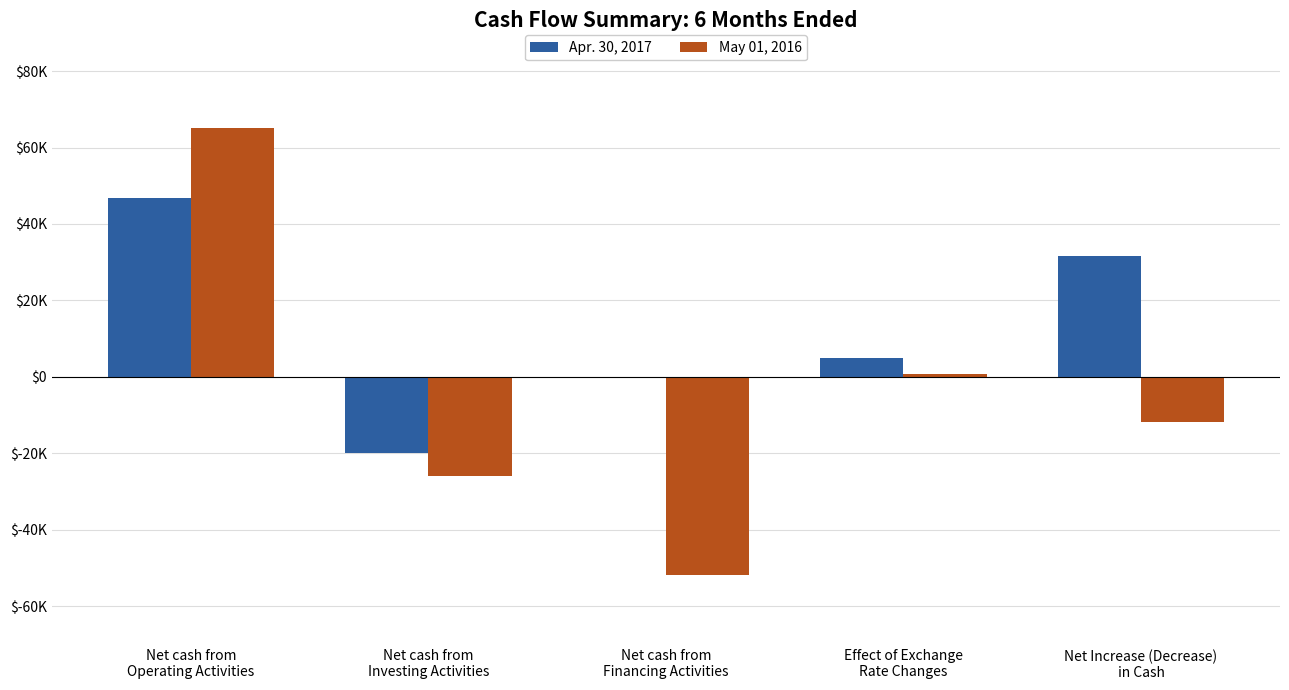

Which has a higher value, Net cash from
Financing Activities or Net Increase (Decrease)
in Cash?

Net Increase (Decrease)
in Cash